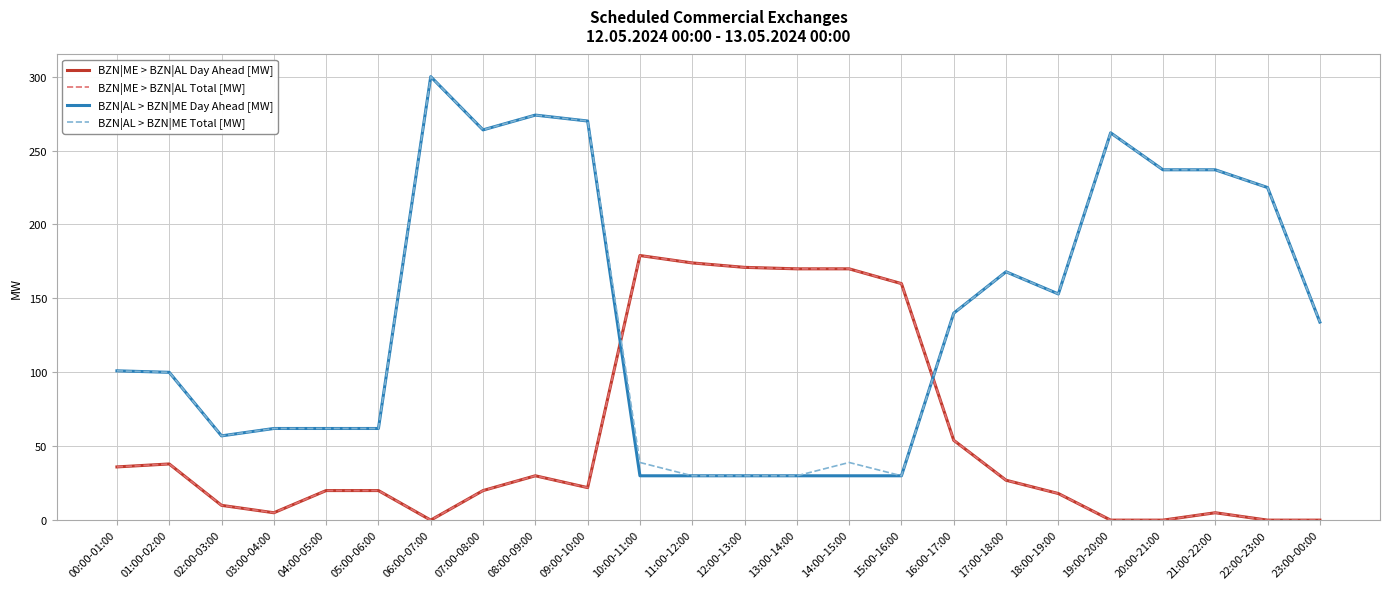

Reading left to right, extract all data points from this chart.

BZN|ME > BZN|AL Day Ahead [MW]: 00:00-01:00=36	01:00-02:00=38	02:00-03:00=10	03:00-04:00=5	04:00-05:00=20	05:00-06:00=20	06:00-07:00=0	07:00-08:00=20	08:00-09:00=30	09:00-10:00=22	10:00-11:00=179	11:00-12:00=174	12:00-13:00=171	13:00-14:00=170	14:00-15:00=170	15:00-16:00=160	16:00-17:00=54	17:00-18:00=27	18:00-19:00=18	19:00-20:00=0	20:00-21:00=0	21:00-22:00=5	22:00-23:00=0	23:00-00:00=0
BZN|ME > BZN|AL Total [MW]: 00:00-01:00=36	01:00-02:00=38	02:00-03:00=10	03:00-04:00=5	04:00-05:00=20	05:00-06:00=20	06:00-07:00=0	07:00-08:00=20	08:00-09:00=30	09:00-10:00=22	10:00-11:00=179	11:00-12:00=174	12:00-13:00=171	13:00-14:00=170	14:00-15:00=170	15:00-16:00=160	16:00-17:00=54	17:00-18:00=27	18:00-19:00=18	19:00-20:00=0	20:00-21:00=0	21:00-22:00=5	22:00-23:00=0	23:00-00:00=0
BZN|AL > BZN|ME Day Ahead [MW]: 00:00-01:00=101	01:00-02:00=100	02:00-03:00=57	03:00-04:00=62	04:00-05:00=62	05:00-06:00=62	06:00-07:00=300	07:00-08:00=264	08:00-09:00=274	09:00-10:00=270	10:00-11:00=30	11:00-12:00=30	12:00-13:00=30	13:00-14:00=30	14:00-15:00=30	15:00-16:00=30	16:00-17:00=140	17:00-18:00=168	18:00-19:00=153	19:00-20:00=262	20:00-21:00=237	21:00-22:00=237	22:00-23:00=225	23:00-00:00=134
BZN|AL > BZN|ME Total [MW]: 00:00-01:00=101	01:00-02:00=100	02:00-03:00=57	03:00-04:00=62	04:00-05:00=62	05:00-06:00=62	06:00-07:00=300	07:00-08:00=264	08:00-09:00=274	09:00-10:00=270	10:00-11:00=39	11:00-12:00=30	12:00-13:00=30	13:00-14:00=30	14:00-15:00=39	15:00-16:00=30	16:00-17:00=140	17:00-18:00=168	18:00-19:00=153	19:00-20:00=262	20:00-21:00=237	21:00-22:00=237	22:00-23:00=225	23:00-00:00=134